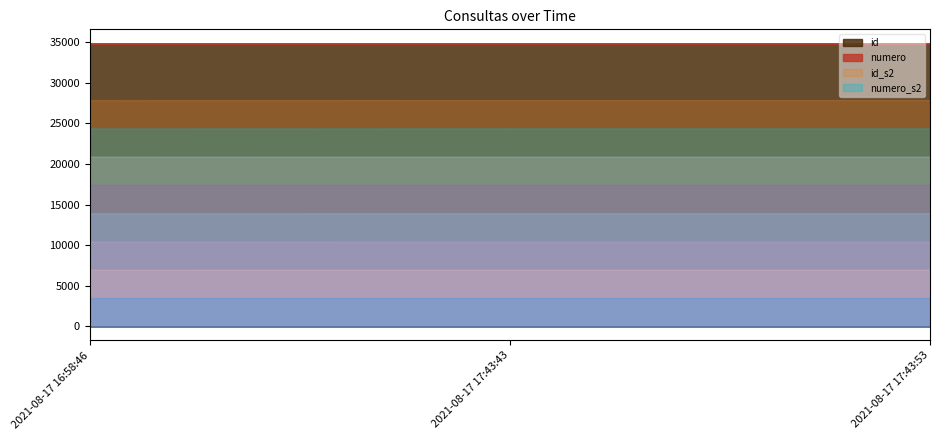

Rank the categories by numero value from lowest to highest.

2021-08-17 16:58:46, 2021-08-17 17:43:43, 2021-08-17 17:43:53